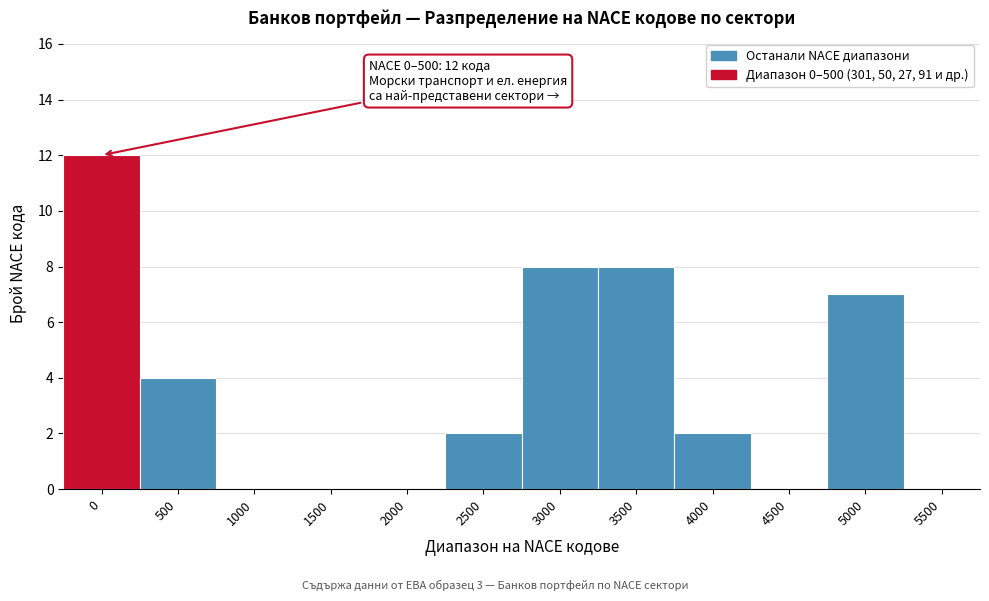

Reading right to left, what are all the values shown in this chart?

5500=0	5000=7	4500=0	4000=2	3500=8	3000=8	2500=2	2000=0	1500=0	1000=0	500=4	0=12